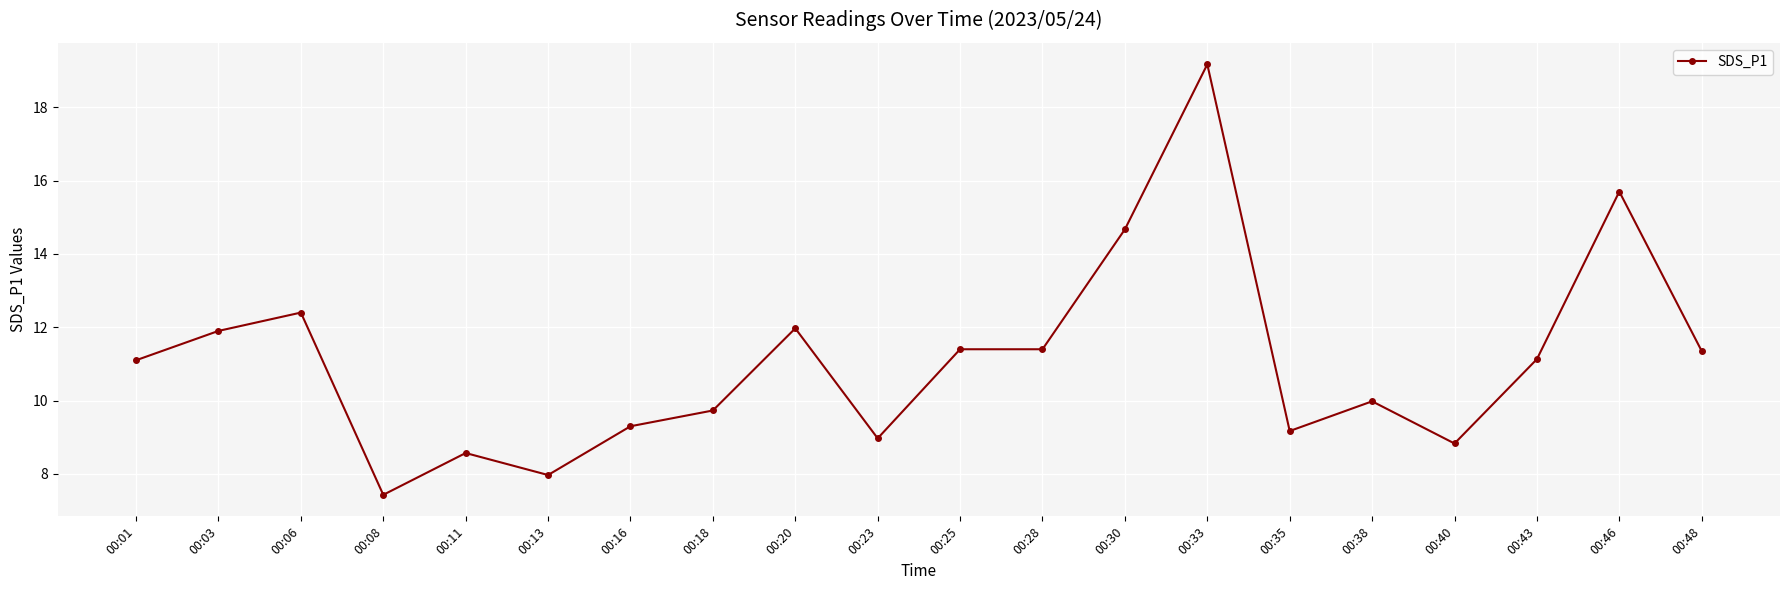

What is the value of the 2nd point from the left?

11.9